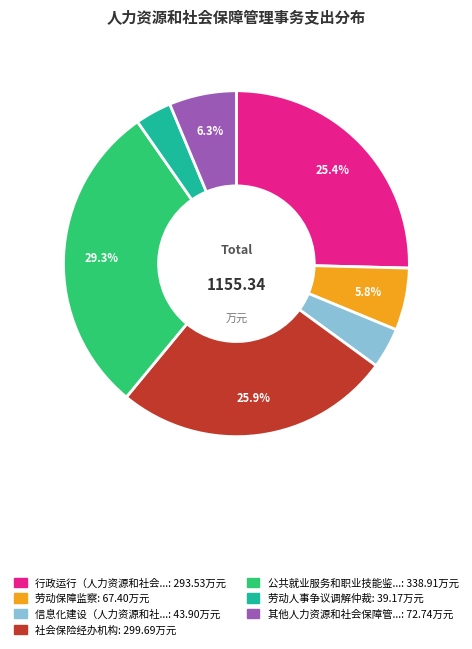

Is there a majority slice in this chart?

No